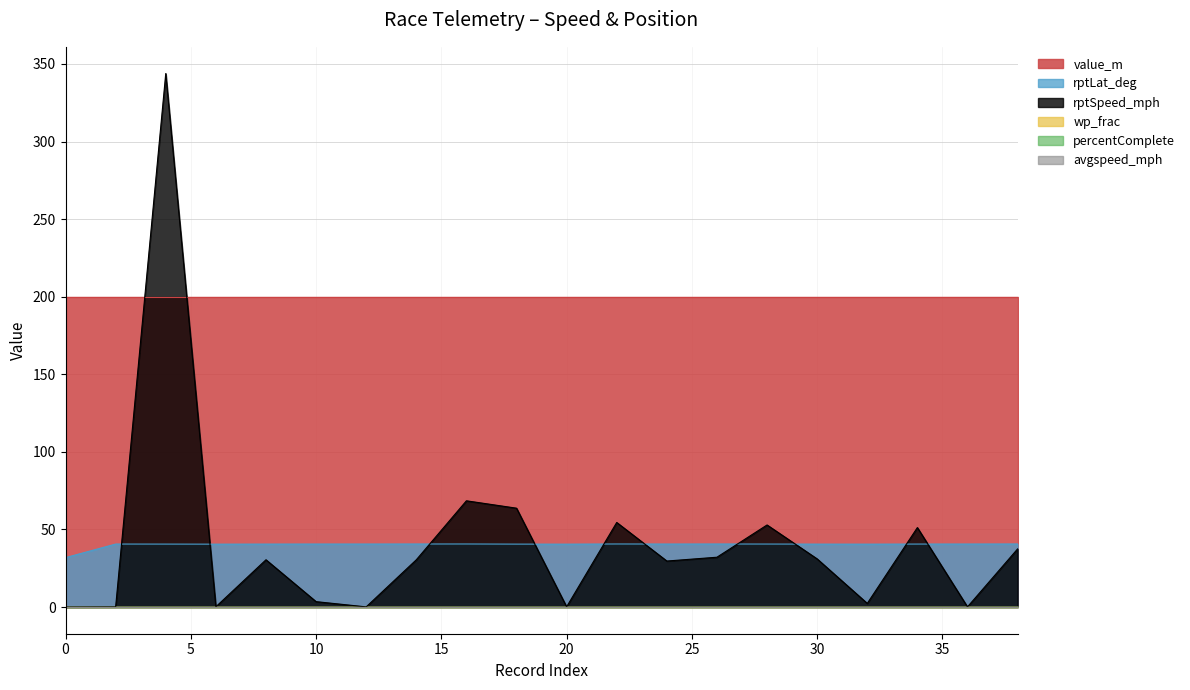

What is the value of the rptLat_deg point at the 19th from the left?

40.6